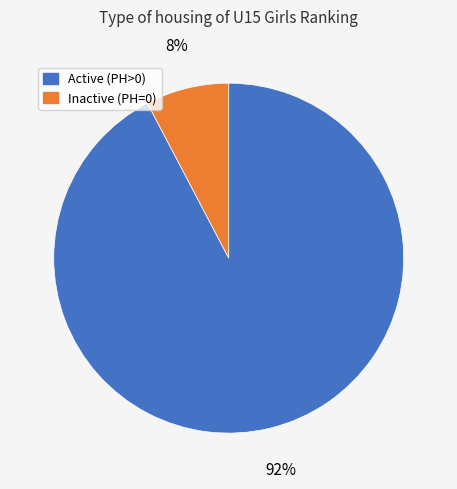

True or false: Inactive (PH=0) accounts for 8% of the total.

True